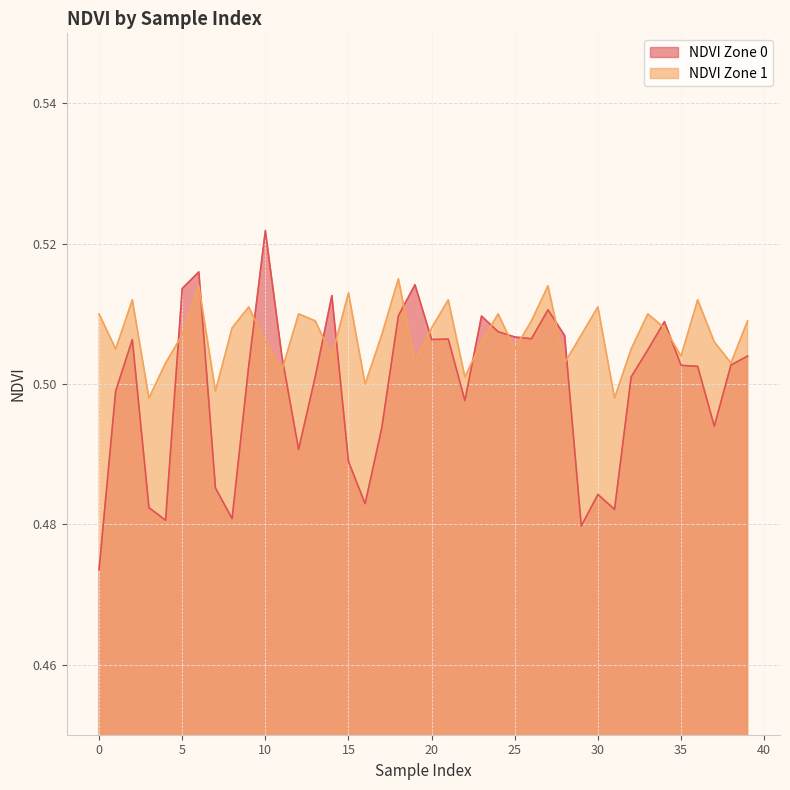

What is the average value of the NDVI Zone 0 series?

0.5